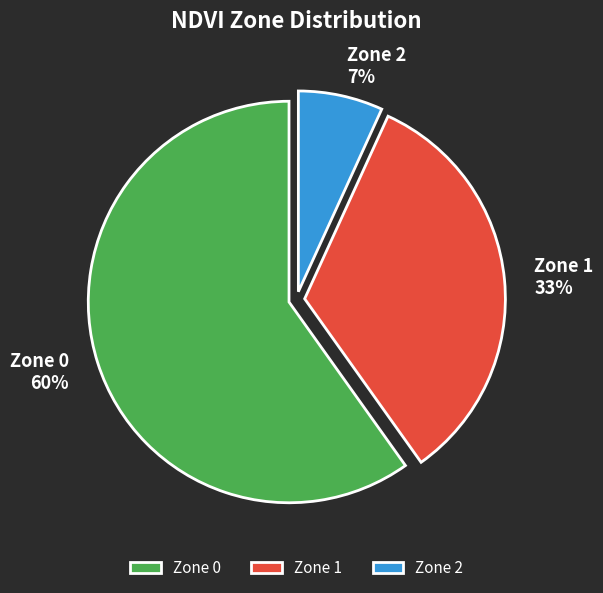

Rank the categories by value from highest to lowest.

Zone 0, Zone 1, Zone 2